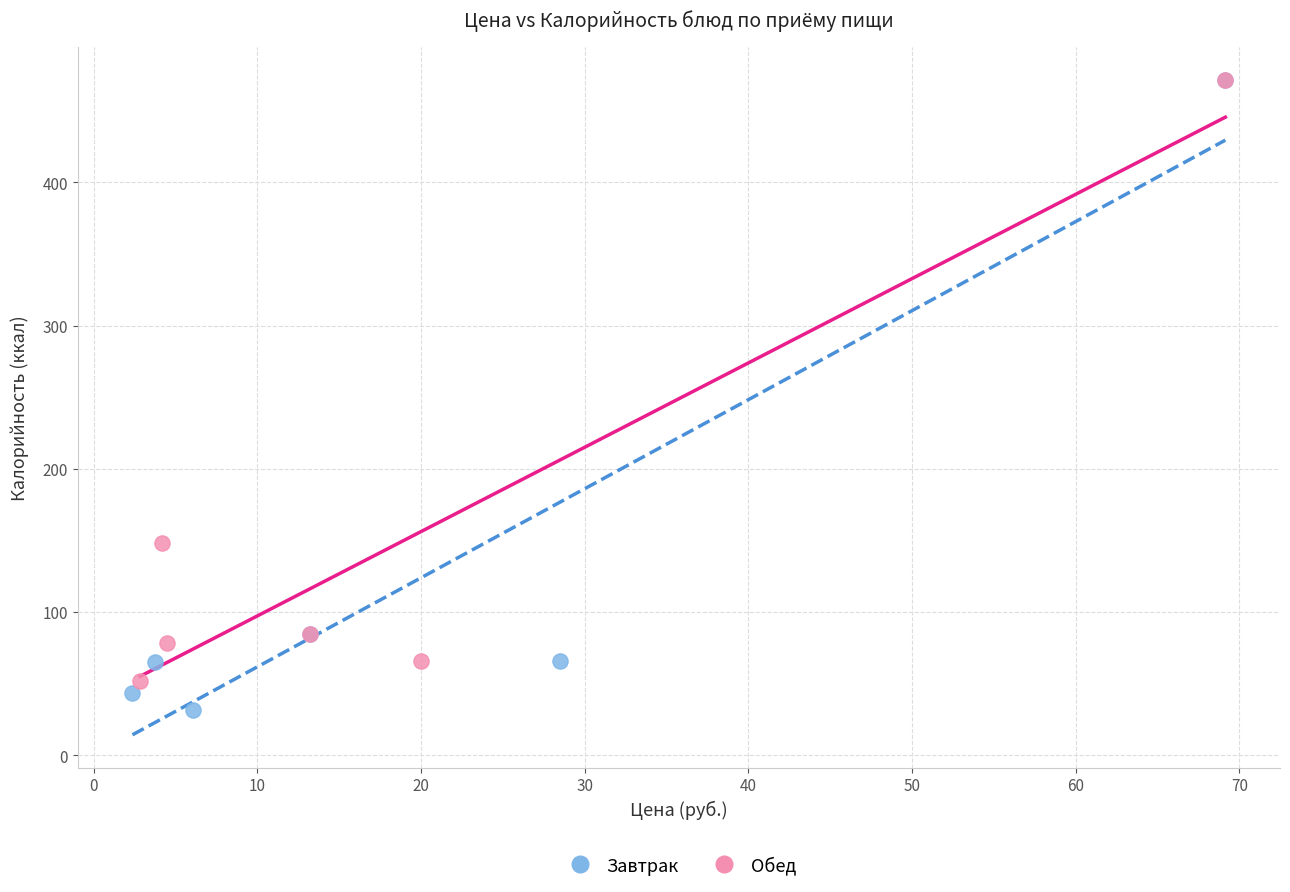

Which series contains the lowest Y value?

Завтрак